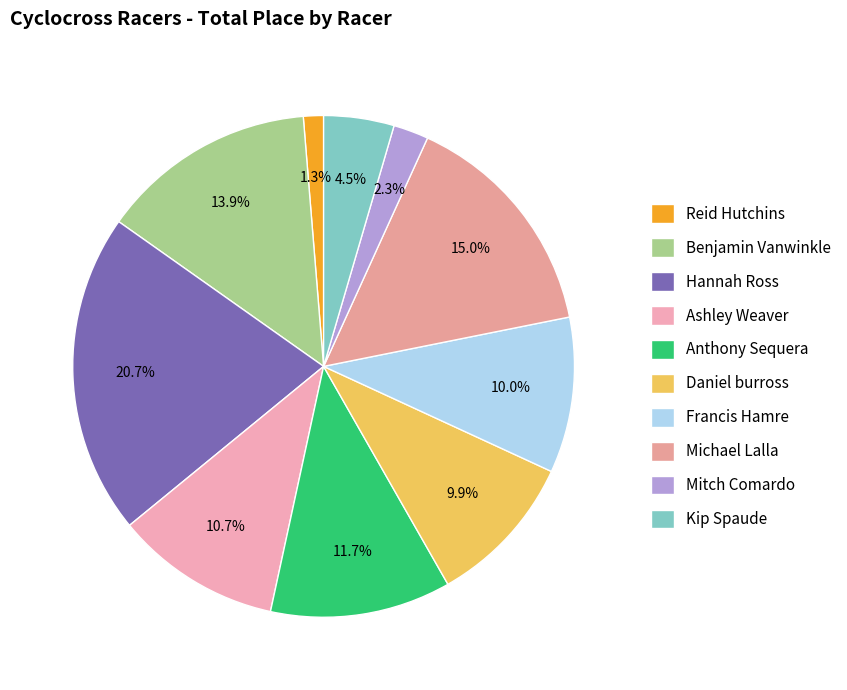

Is there any slice that represents more than half of the pie?

No